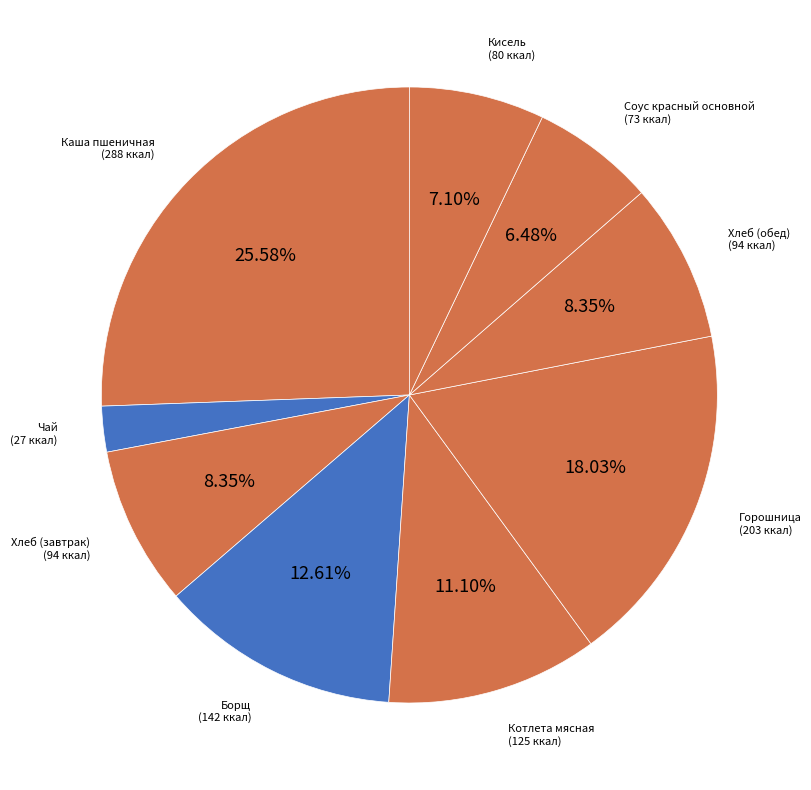

Rank the categories by value from highest to lowest.

Каша пшеничная, Горошница, Борщ, Котлета мясная, Хлеб (завтрак), Хлеб (обед), Кисель, Соус красный основной, Чай